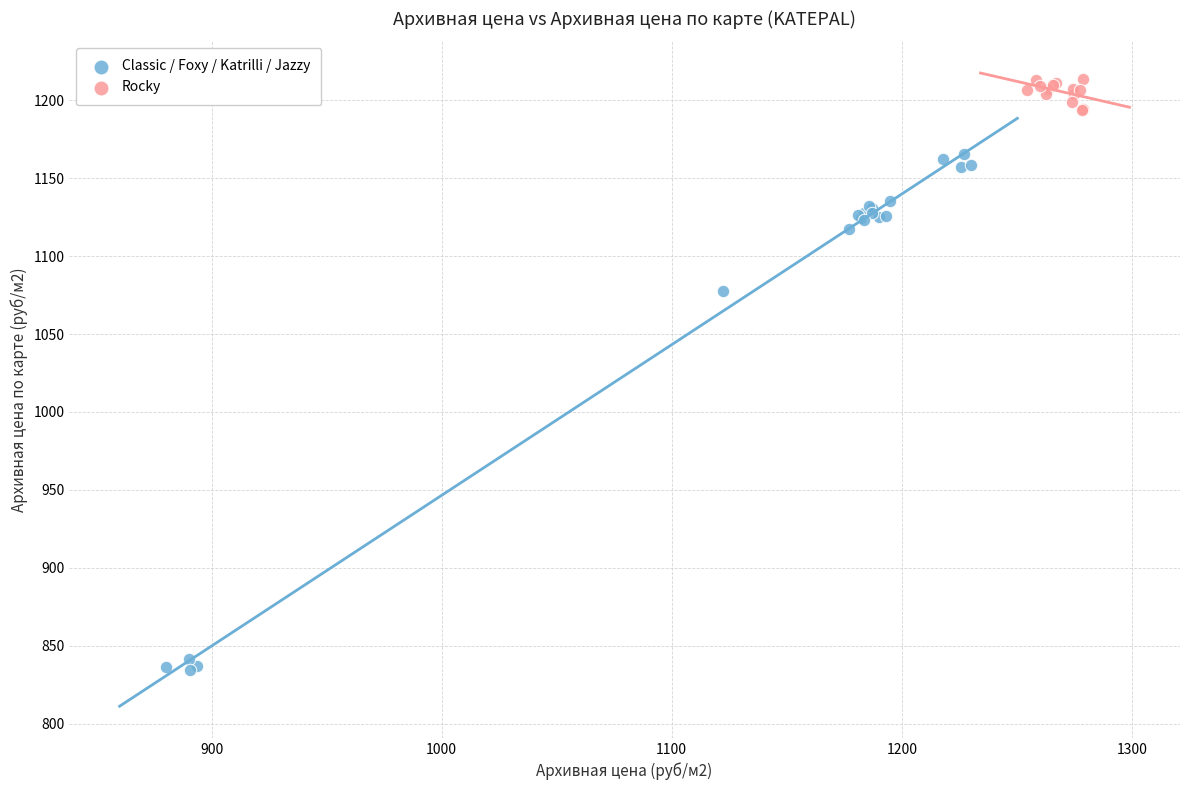

Which series has the widest spread of Y values?

Classic / Foxy / Katrilli / Jazzy